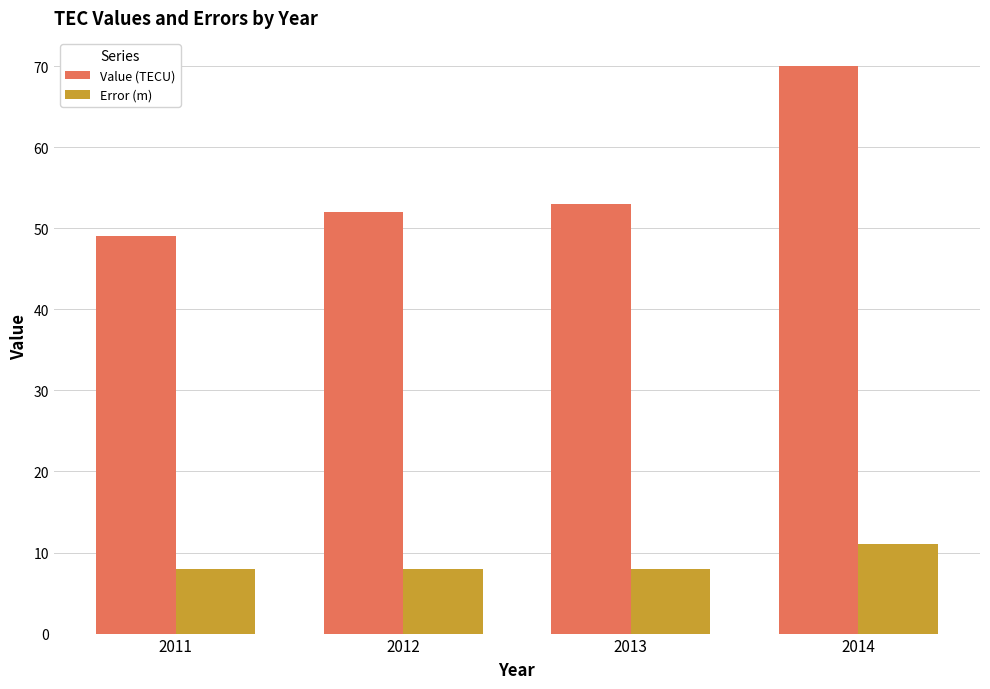

What is the difference between the maximum and second lowest values in the Error (m) series?

3